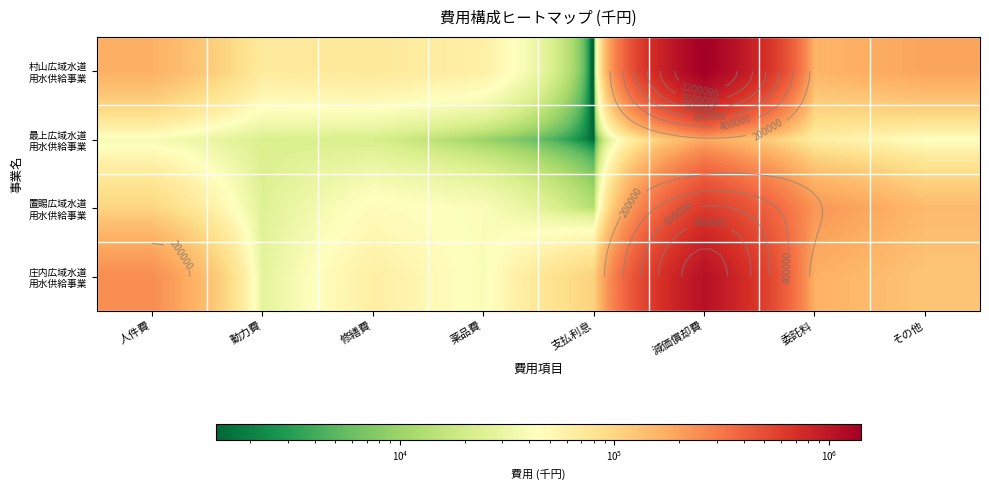

What is the difference between the maximum and second lowest values in the 置賜広域水道 用水供給事業 series?

599538